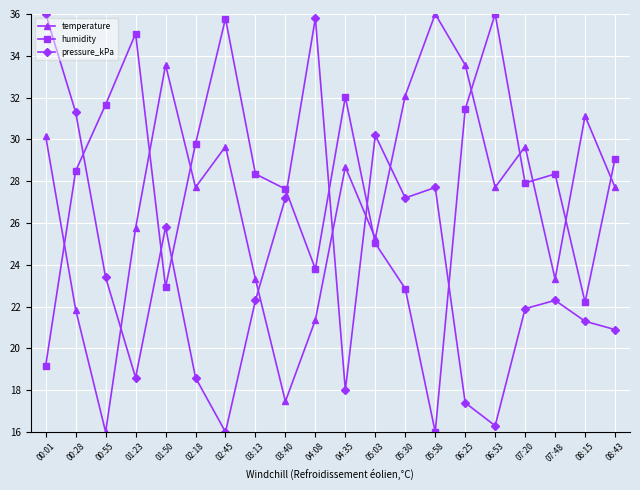

How many interior local valleys does the temperature series have?

6